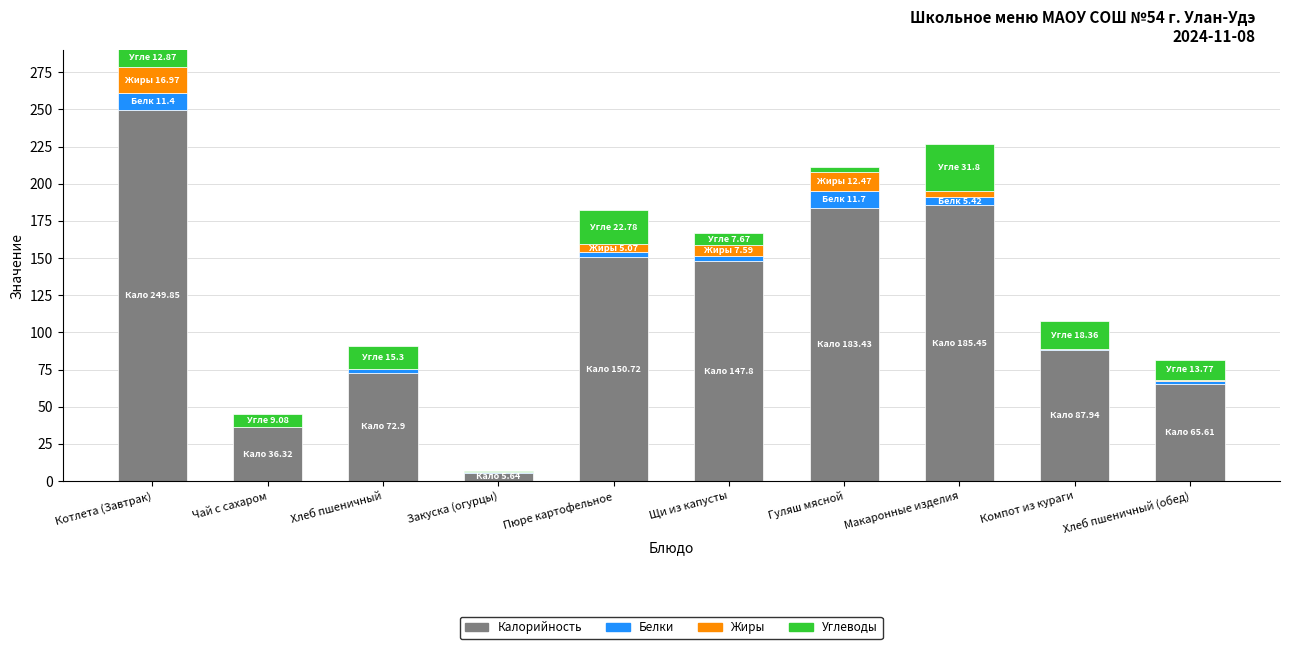

True or false: Калорийность has a value of 295.2 at Гуляш мясной.

False